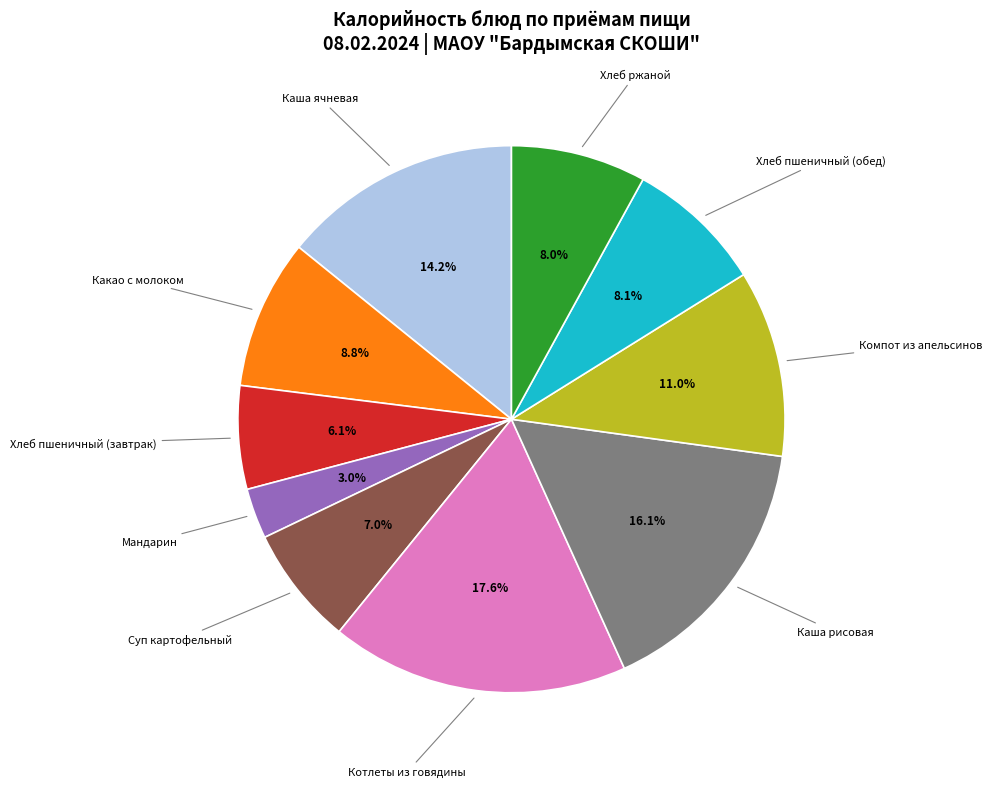

Does any single category account for the majority?

No